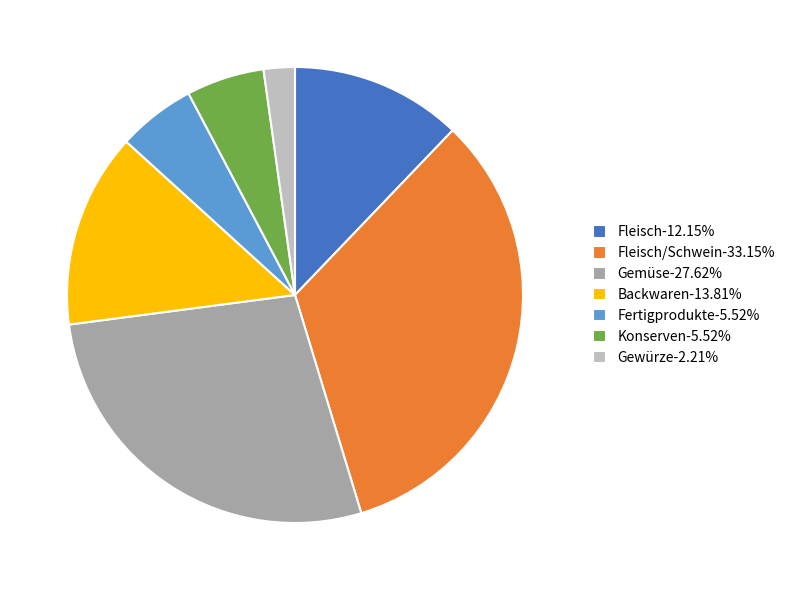

Approximately how many times larger is the value at Gemüse-27.62% compared to Fleisch-12.15%?

2.3